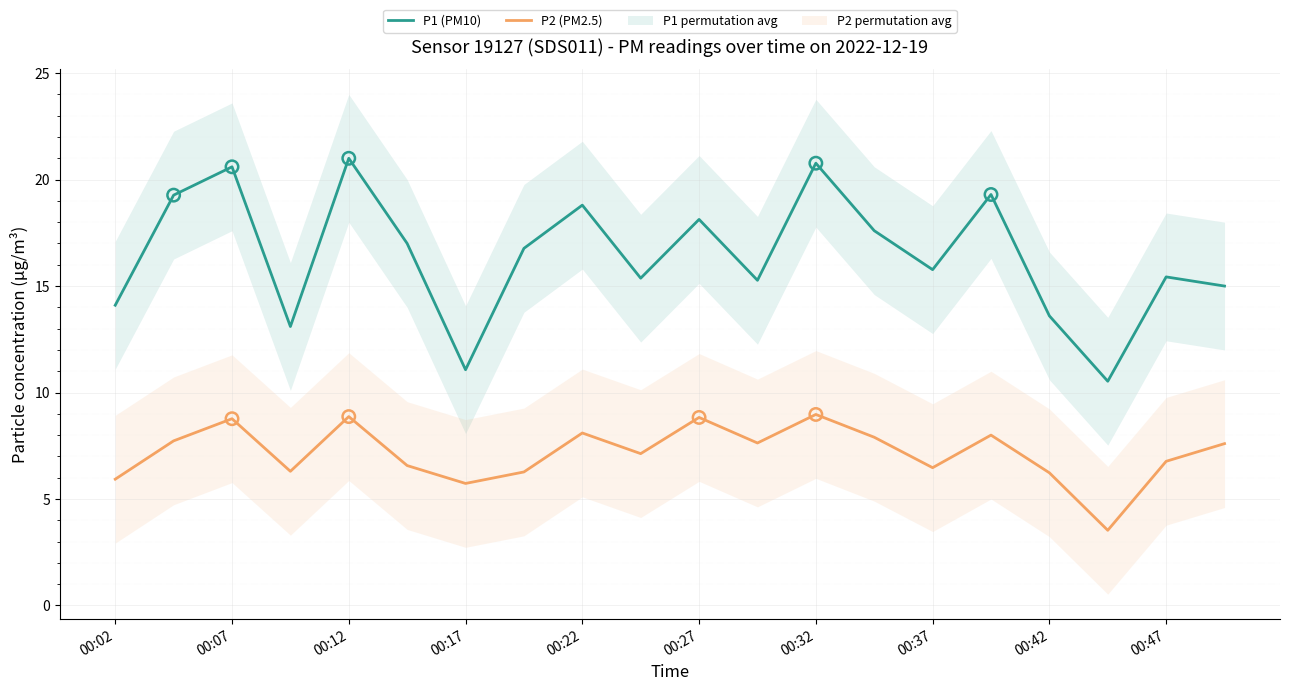

The P2 (PM2.5) series shows 3.5 at 00:27. True or false?

False